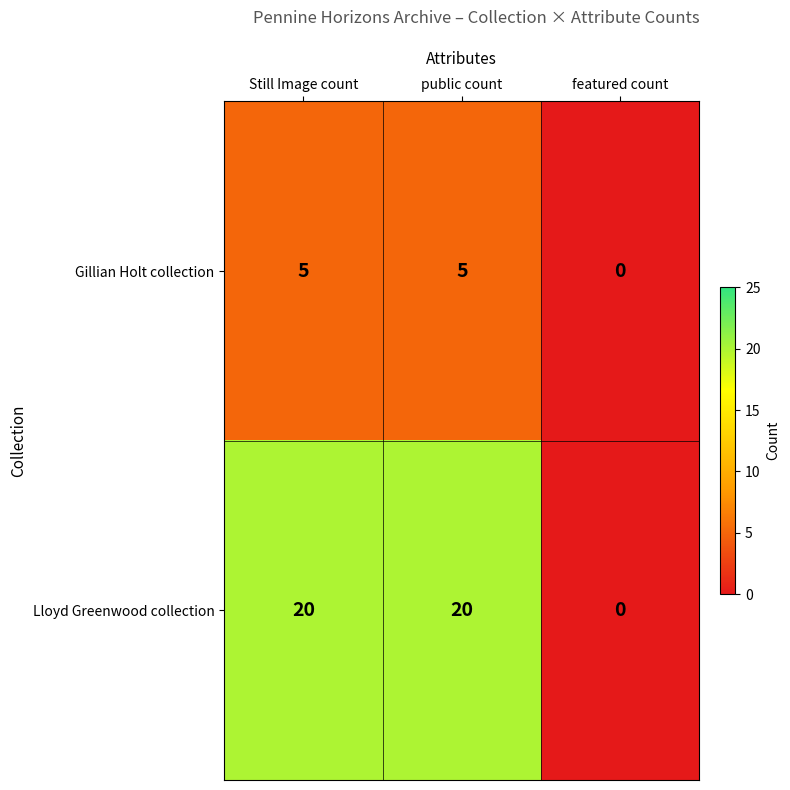

Reading right to left, what are all the values shown in this chart?

Gillian Holt collection: featured count=0	public count=5	Still Image count=5
Lloyd Greenwood collection: featured count=0	public count=20	Still Image count=20